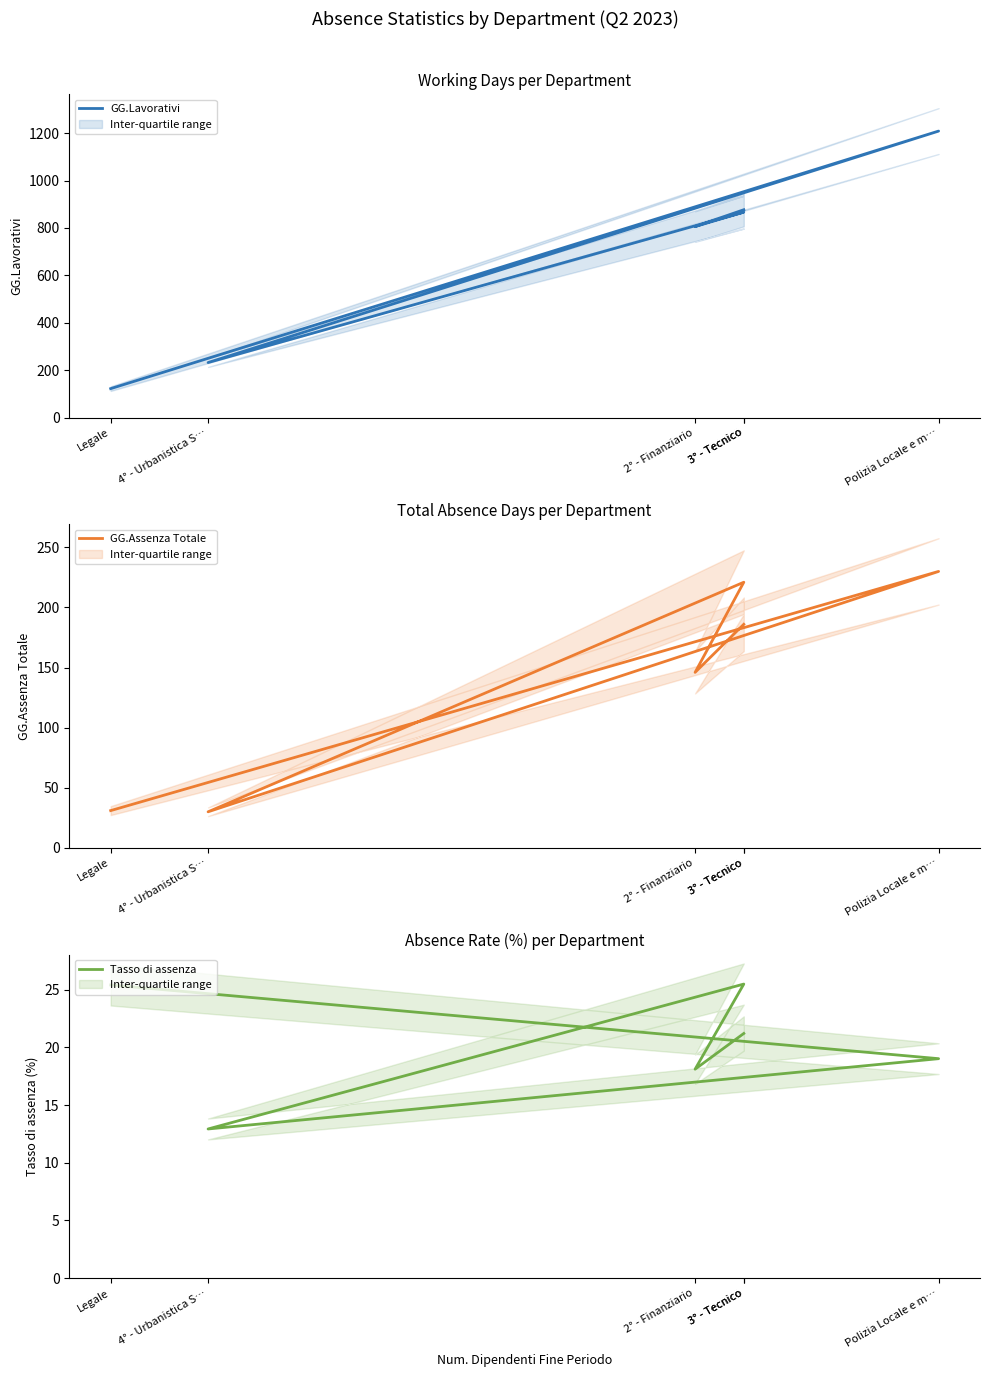

What is the difference between the second highest and second lowest values in the GG.Assenza Totale series?

190.0